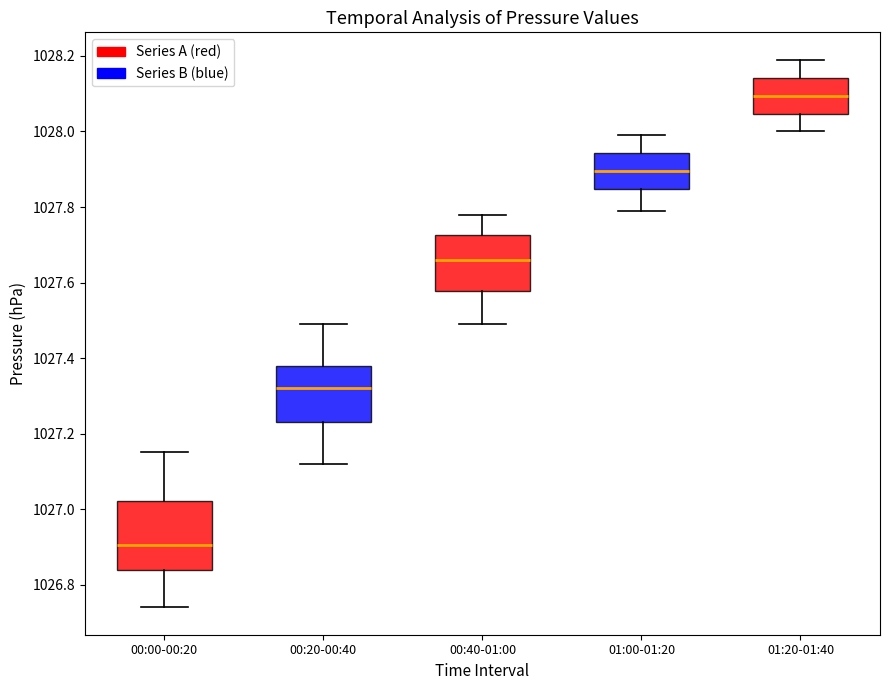

Reading left to right, read every box against the y-axis: the position of its median line, the range the box covers, and the ends of its whiskers. The values are not printed on the chart, so give them approximately, as read against the axis.

00:00-00:20: median 1026.90, box 1026.84 to 1027.02, whiskers 1026.74 to 1027.16
00:20-00:40: median 1027.32, box 1027.24 to 1027.38, whiskers 1027.12 to 1027.50
00:40-01:00: median 1027.66, box 1027.58 to 1027.72, whiskers 1027.50 to 1027.78
01:00-01:20: median 1027.90, box 1027.84 to 1027.94, whiskers 1027.80 to 1028.00
01:20-01:40: median 1028.10, box 1028.04 to 1028.14, whiskers 1028.00 to 1028.20